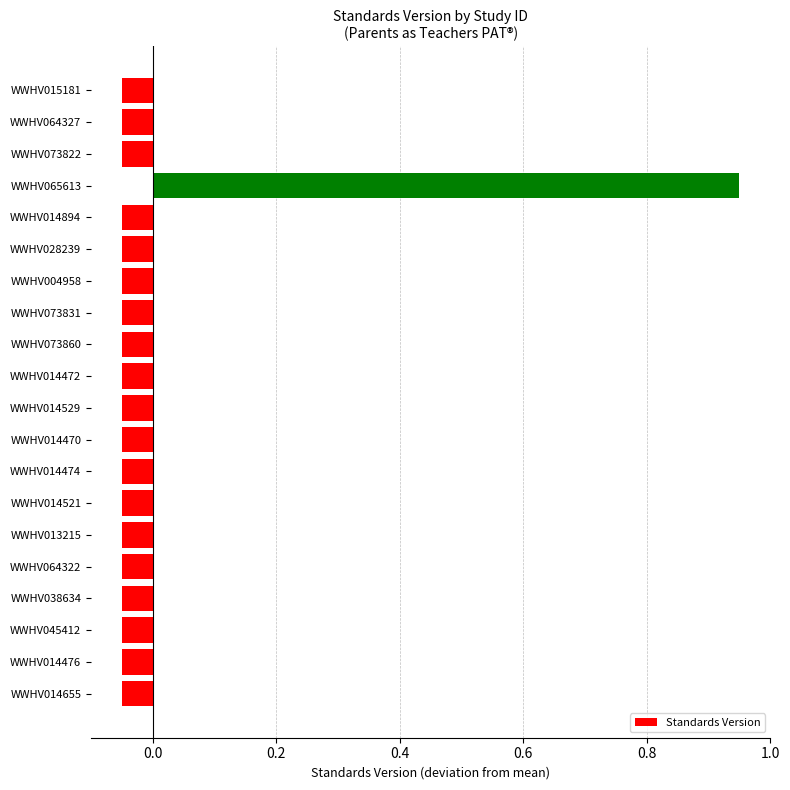

What position from the bottom is WWHV065613?

17